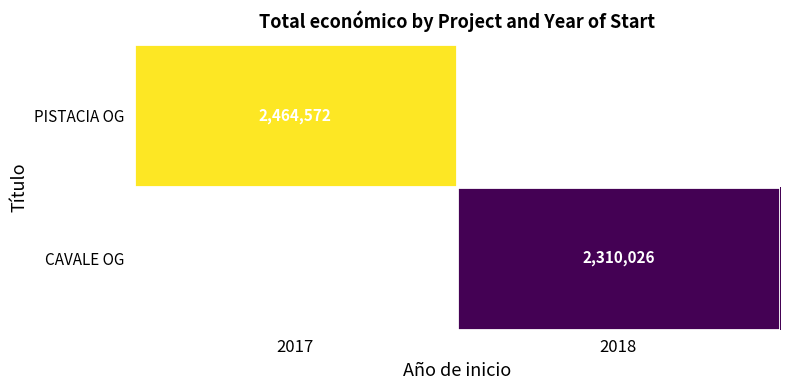

The CAVALE OG series shows 2310026 at 2018. True or false?

True